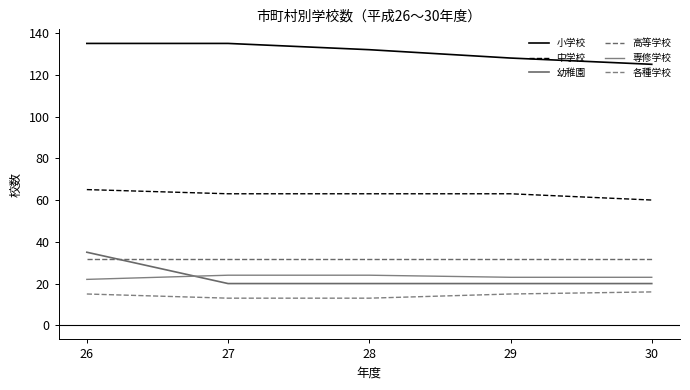

What are all the series names shown in the legend?

小学校, 中学校, 幼稚園, 高等学校, 専修学校, 各種学校